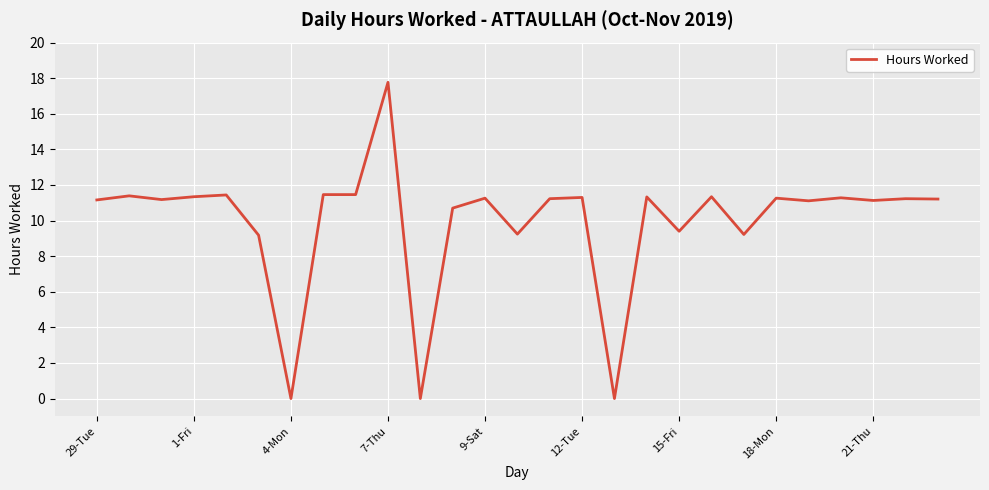

What is the maximum value shown in the chart?

17.8